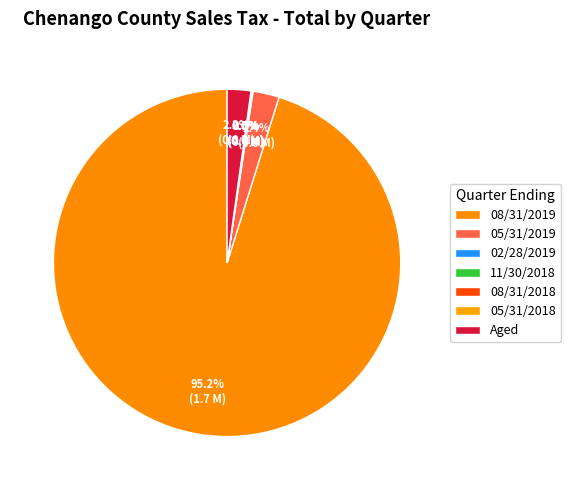

Is it true that 02/28/2019 is 0% of the pie?

True